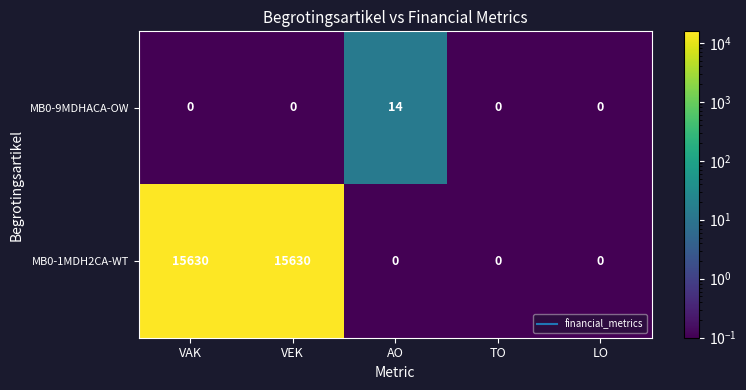

What is the total value across all series at VAK?

15630